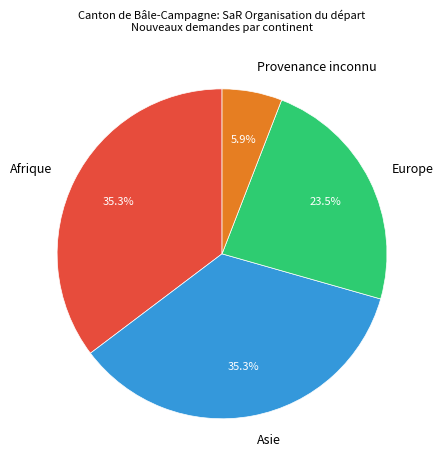

Does any single category account for the majority?

No